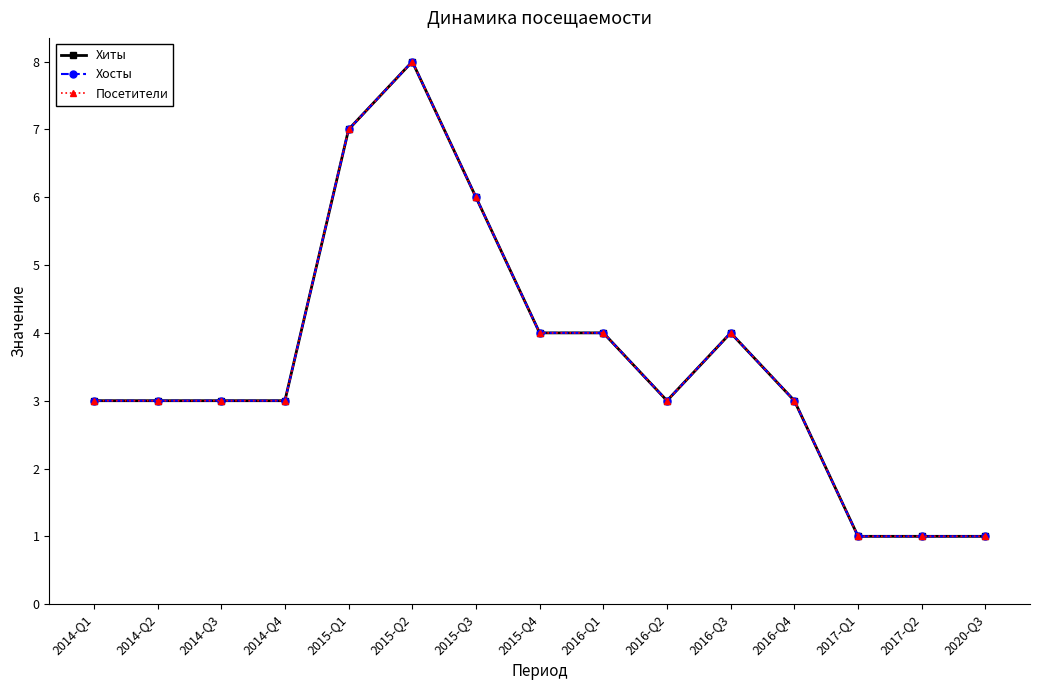

Does the chart have visible grid lines?

No